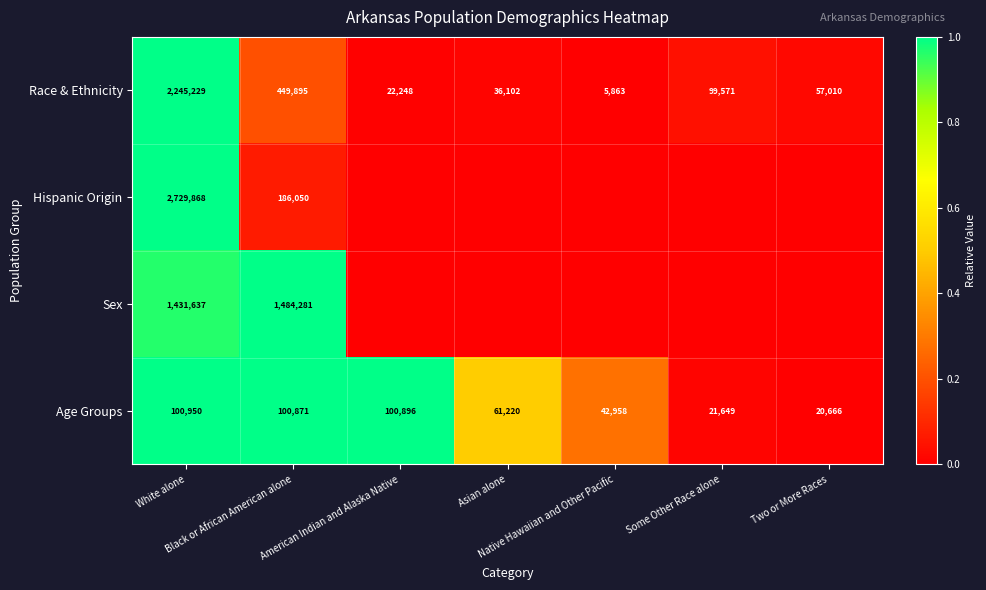

What is the minimum value for Age Groups?

20666